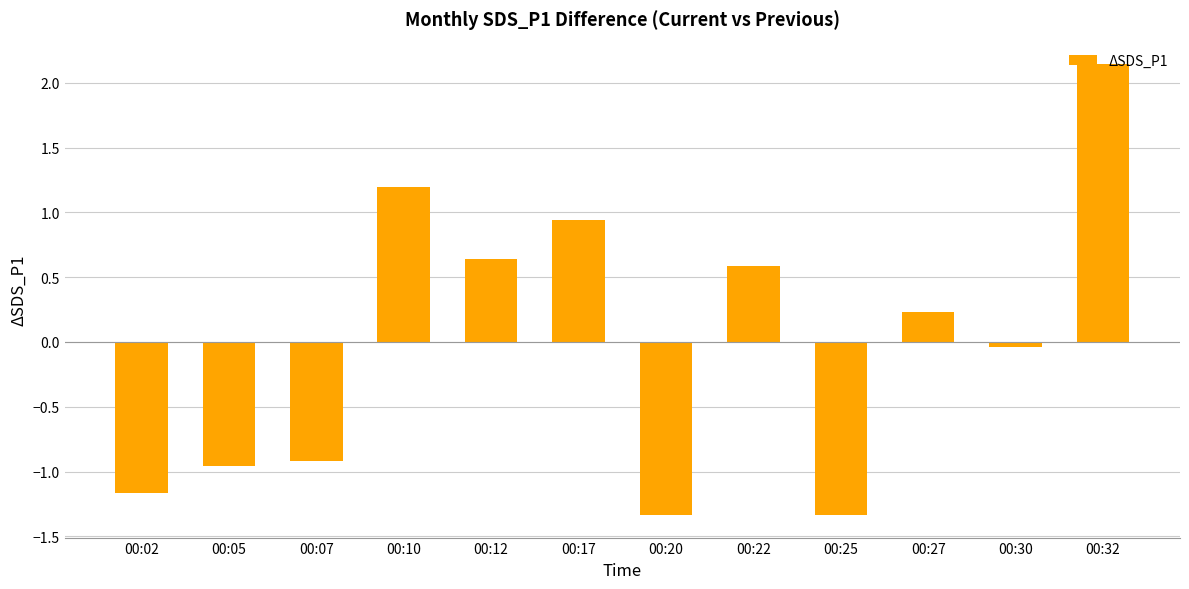

Which label corresponds to the largest value in the chart?

00:32